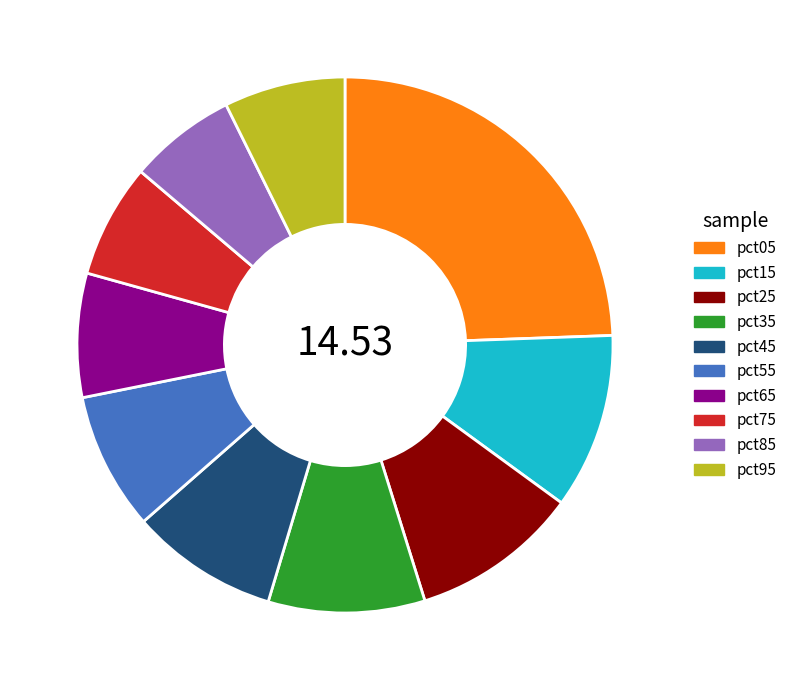

Count the number of slices in the pie.

10